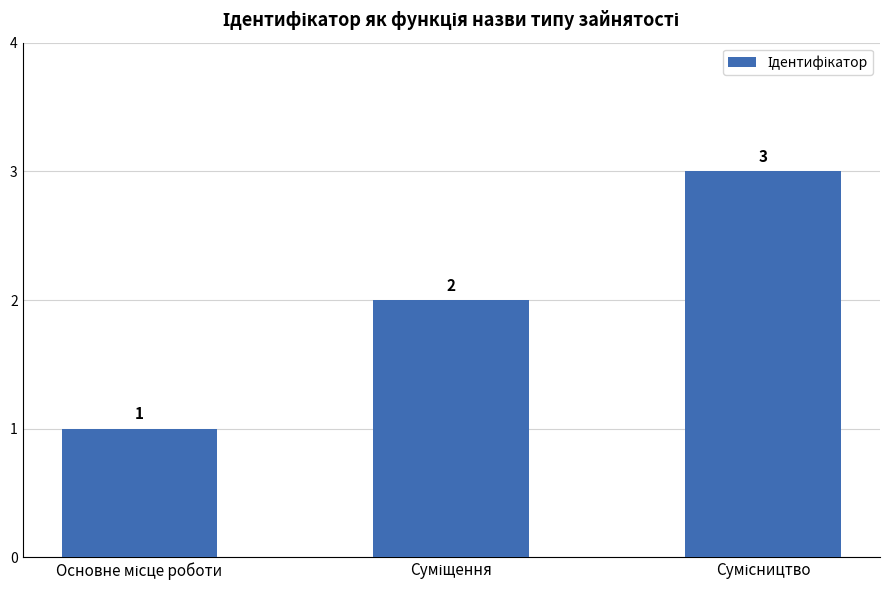

How many values are between 1 and 3?

3